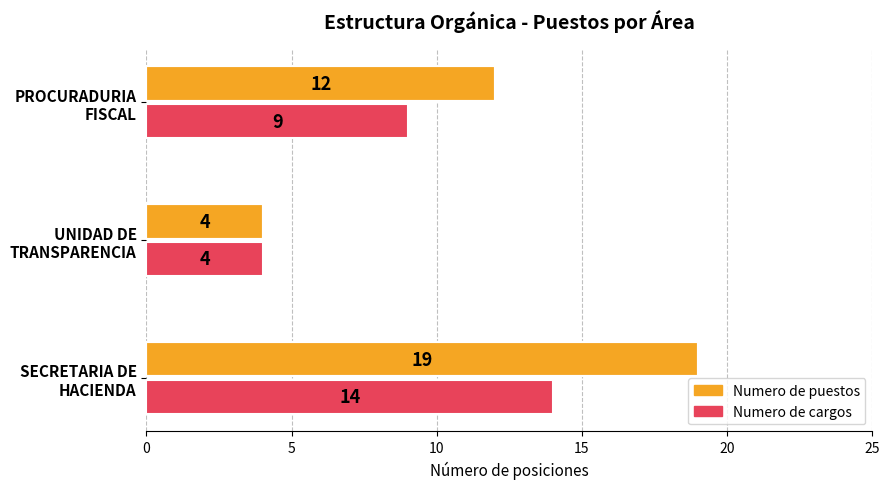

What is the average value of the Numero de cargos series?

9